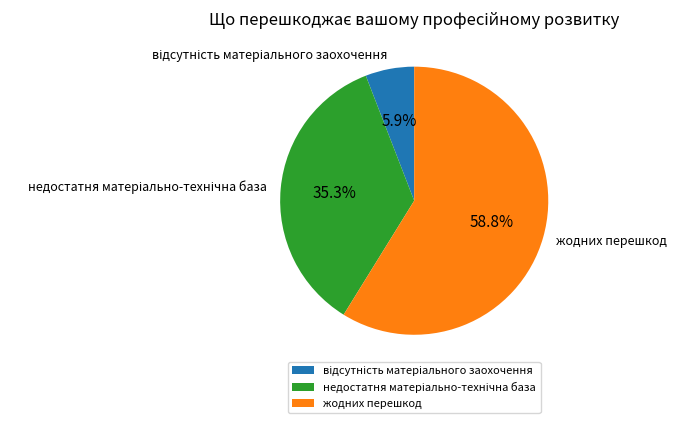

What percentage is NOT represented by жодних перешкод?

41.2%